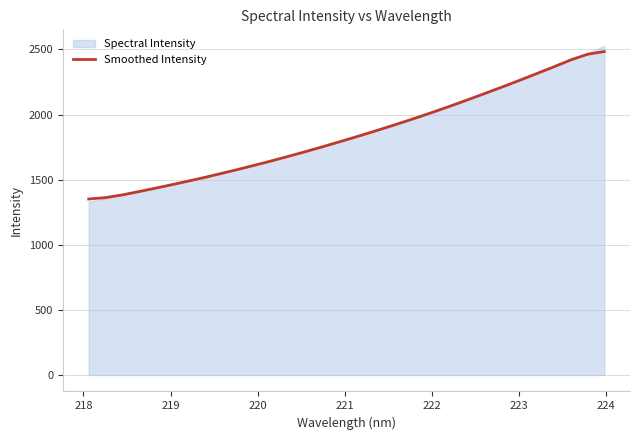

What is the highest value of the Smoothed Intensity series?

2483.3